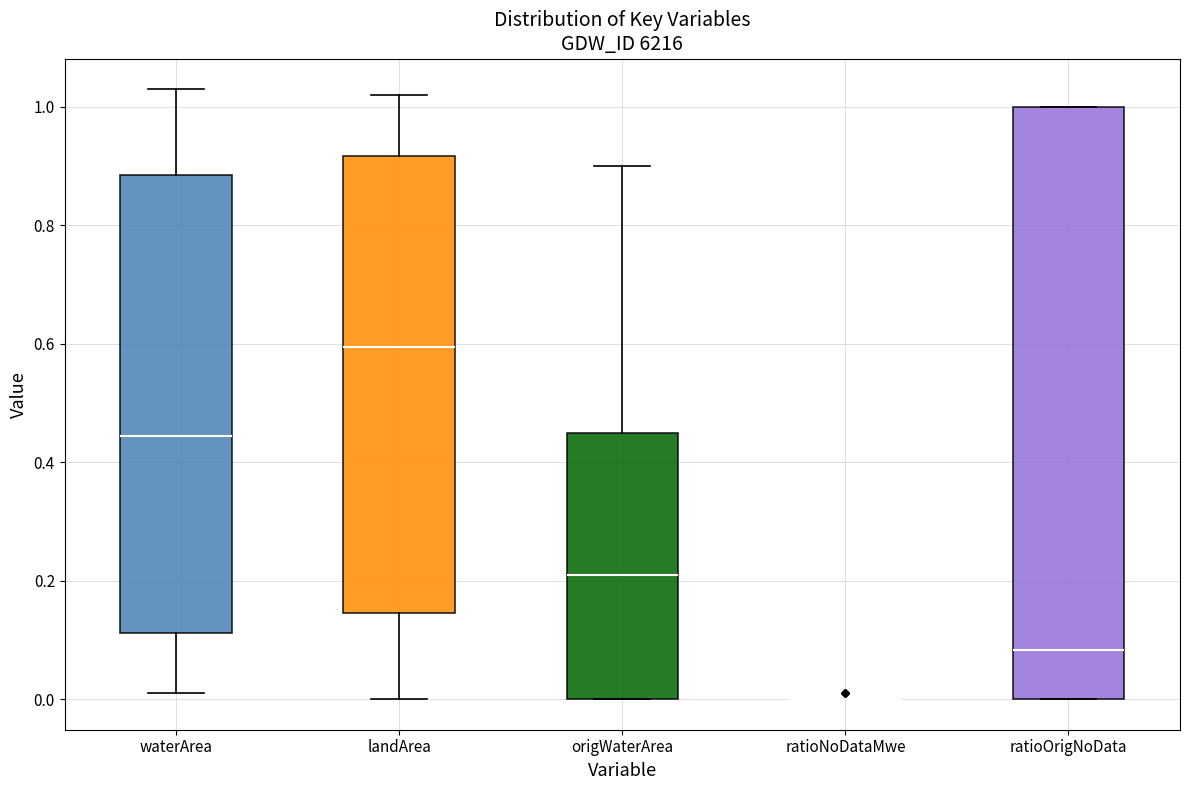

Reading left to right, read every box against the y-axis: the position of its median line, the range the box covers, and the ends of its whiskers. The values are not printed on the chart, so give them approximately, as read against the axis.

waterArea: median 0.44, box 0.12 to 0.88, whiskers 0.02 to 1.04
landArea: median 0.60, box 0.14 to 0.92, whiskers 0.00 to 1.02
origWaterArea: median 0.22, box 0.00 to 0.46, whiskers 0.00 to 0.90
ratioNoDataMwe: box collapsed to a line at 0.00, whiskers 0.00 to 0.00
ratioOrigNoData: median 0.08, box 0.00 to 1.00, whiskers 0.00 to 1.00